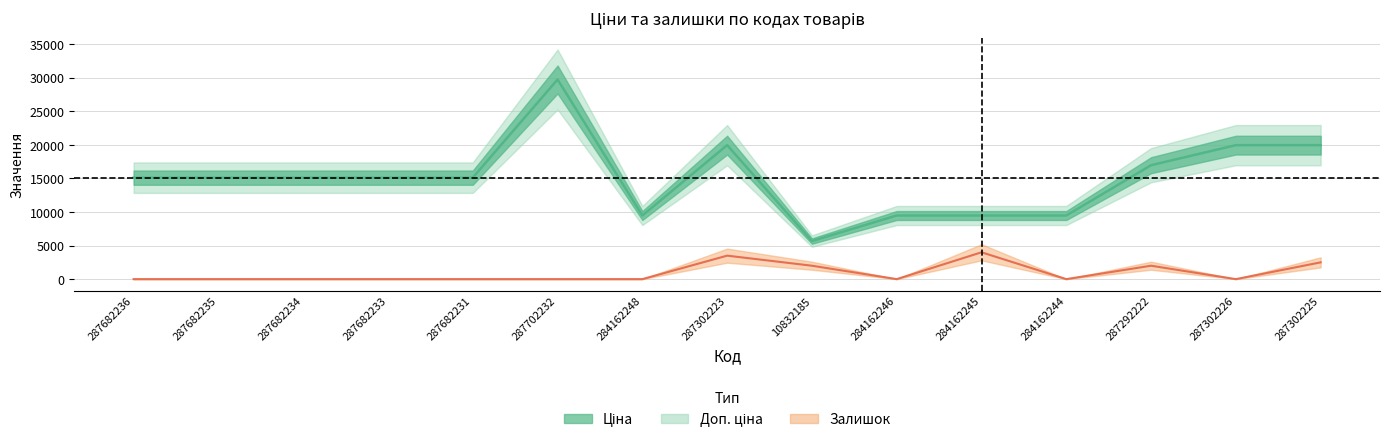

Which has a higher value, 287302223 or 287302225?

287302223